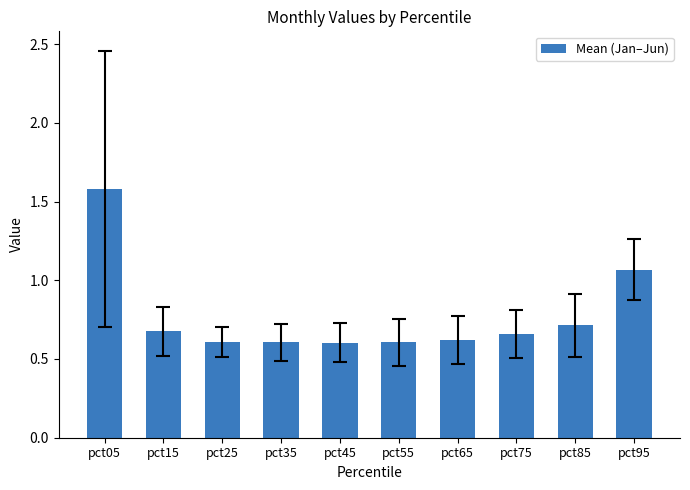

Are the bars grouped side by side (vs. stacked)?

No